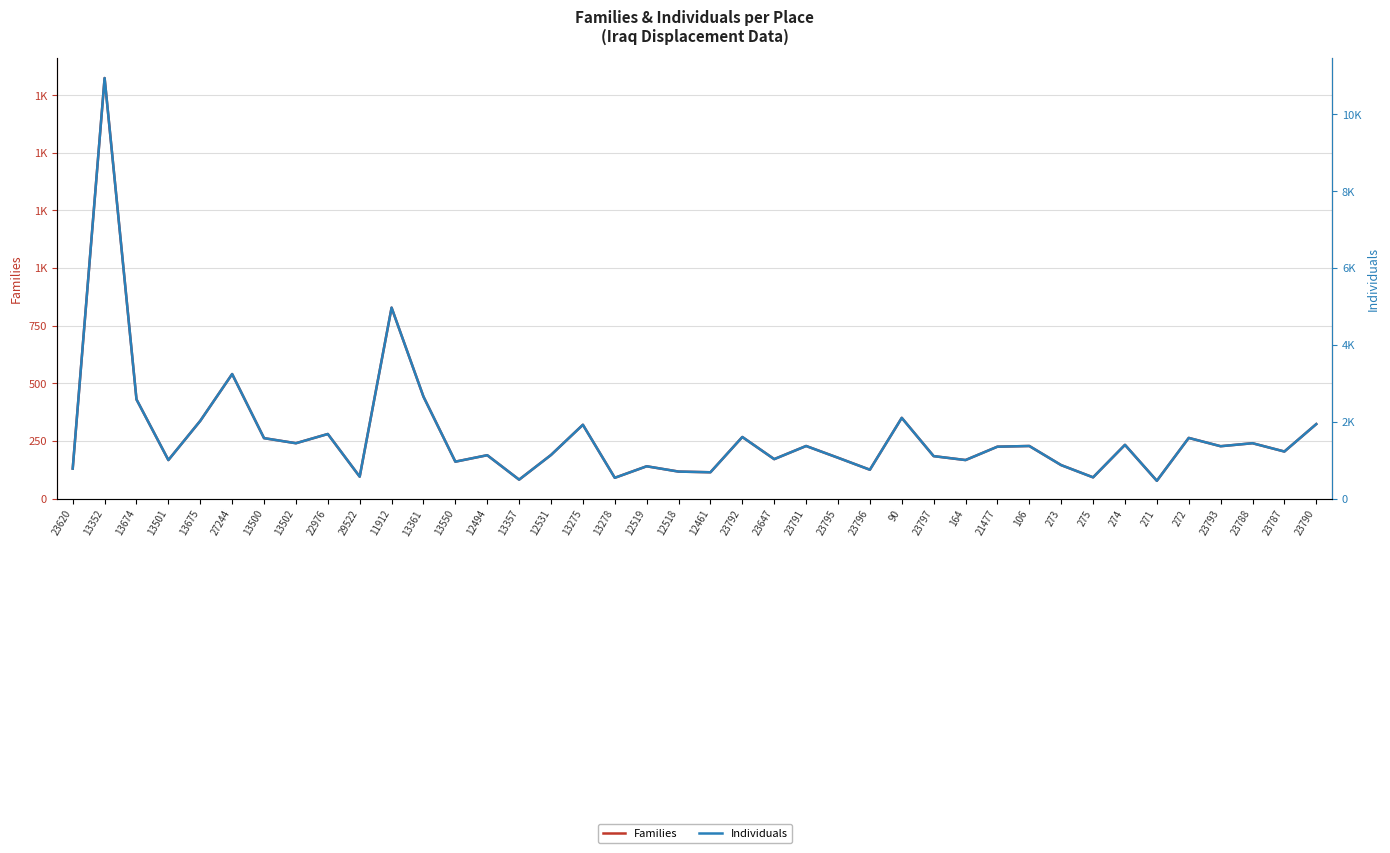

At which category does the chart reach its peak across all series?

13352